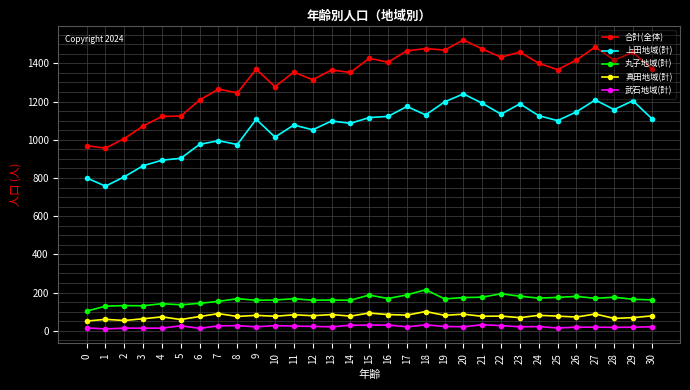

True or false: 武石地域(計) has a value of 27 at 22.

True